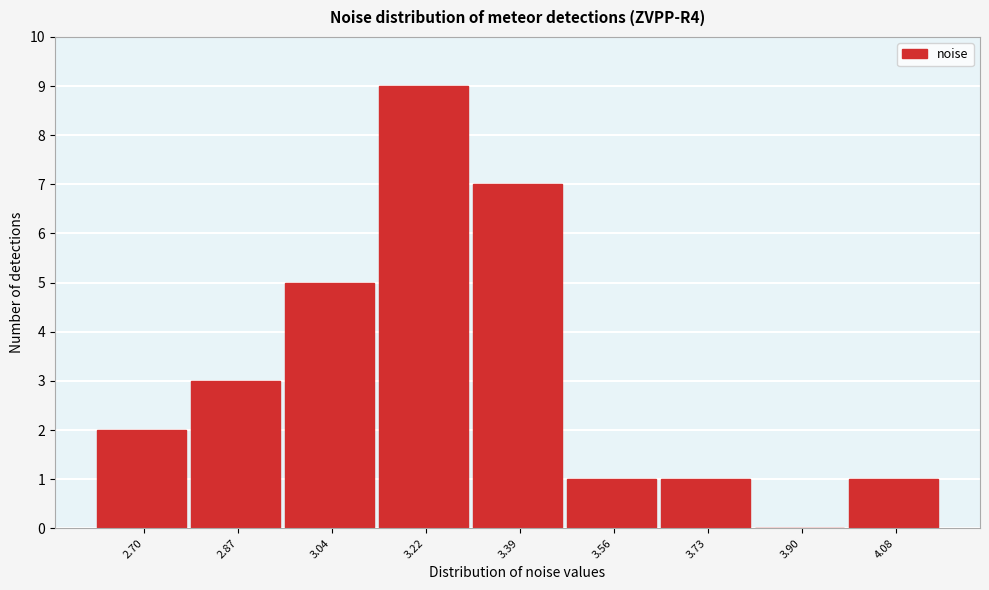

Reading left to right, what are all the values shown in this chart?

2.70=2	2.87=3	3.04=5	3.22=9	3.39=7	3.56=1	3.73=1	3.90=0	4.08=1